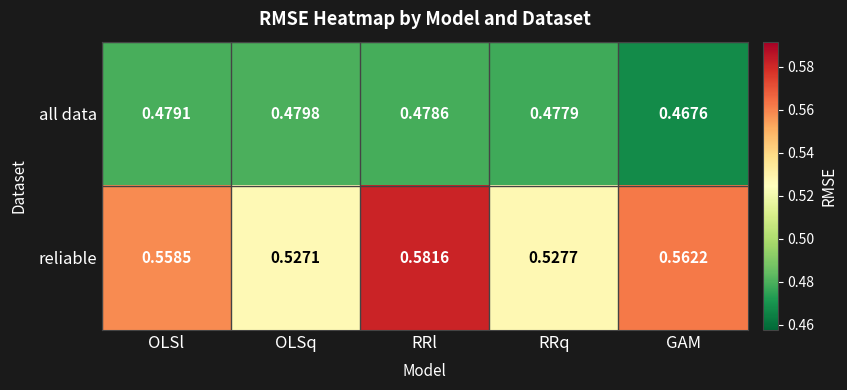

Which series changed the most between OLSq and RRl?

reliable